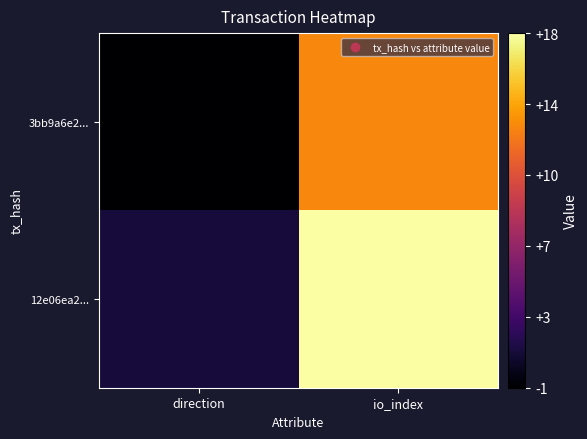

List the series in order of their overall mean, lowest first.

3bb9a6e2..., 12e06ea2...